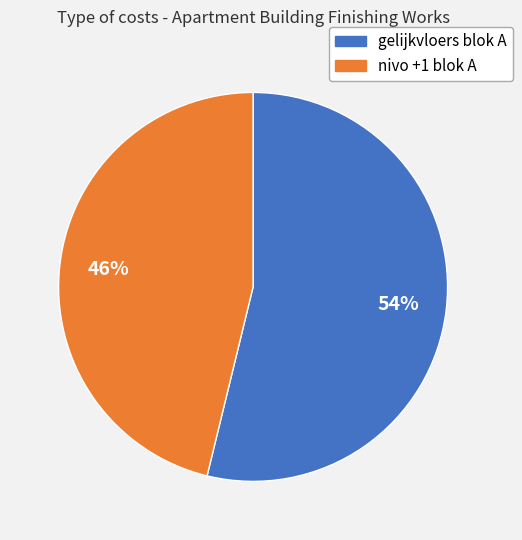

Is it true that gelijkvloers blok A is 69% of the pie?

False